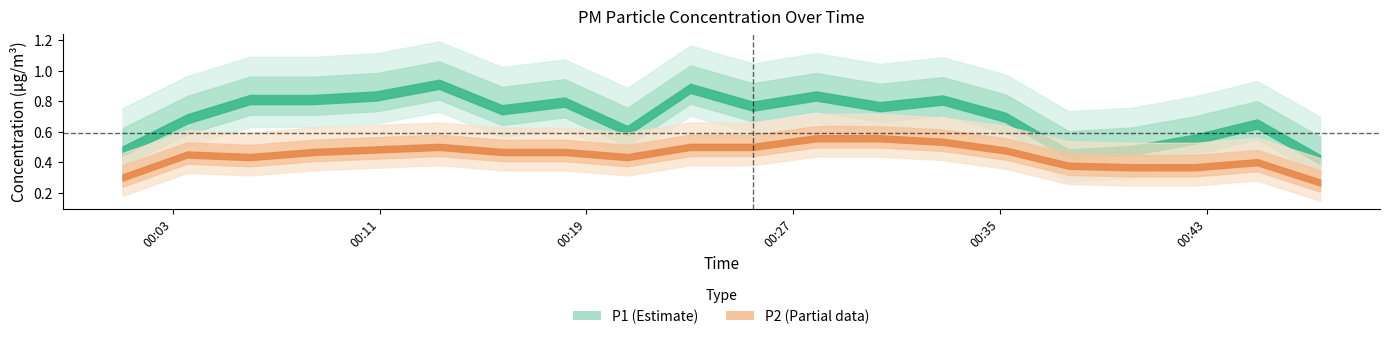

True or false: P1 and P2 intersect in this chart.

False